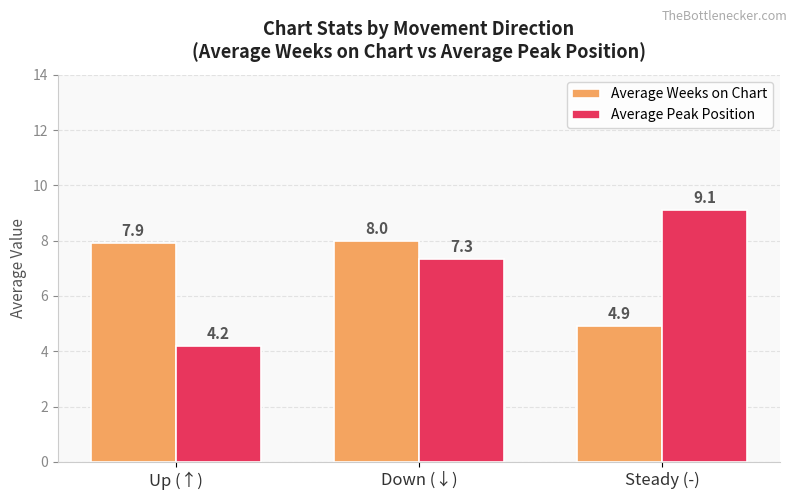

What is the sum of all Average Weeks on Chart values?

20.8